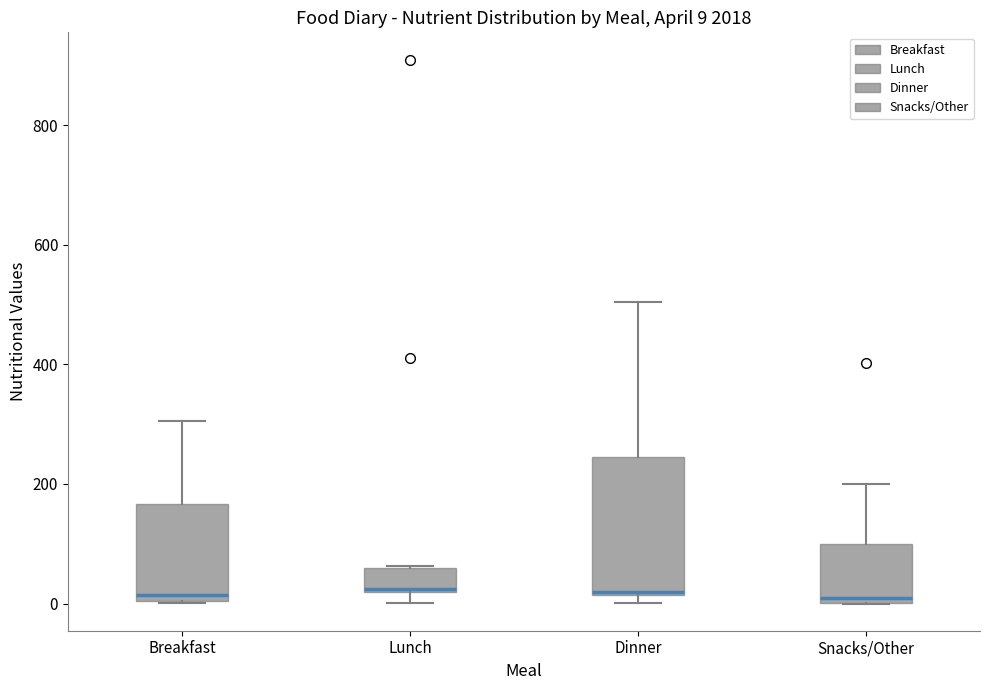

Comparing the boxes themselves (not the whiskers), which one is the tallest?

Dinner